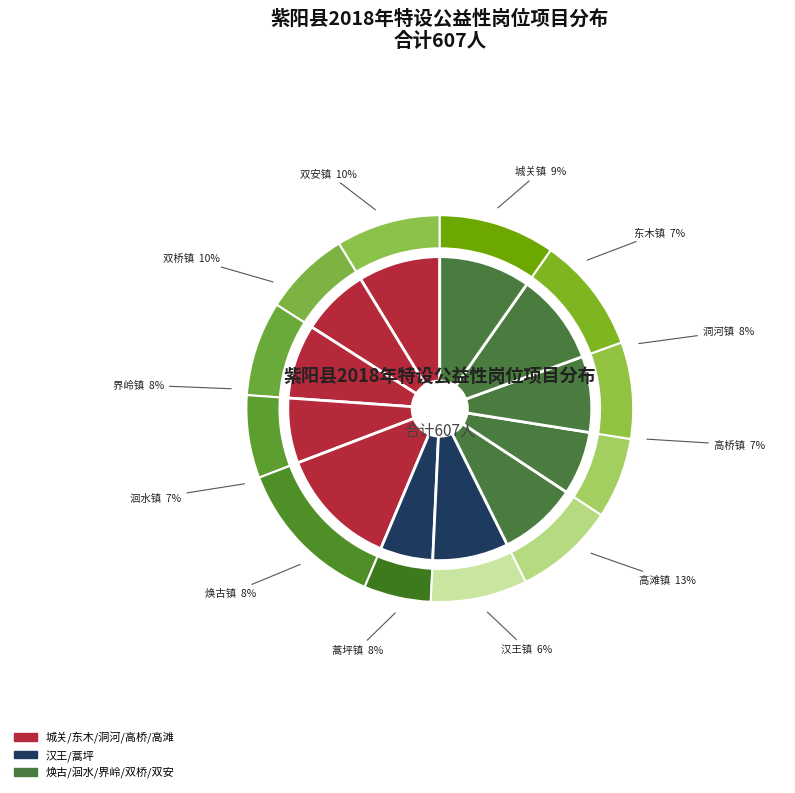

What is the largest slice in the pie chart?

高滩镇人民政府